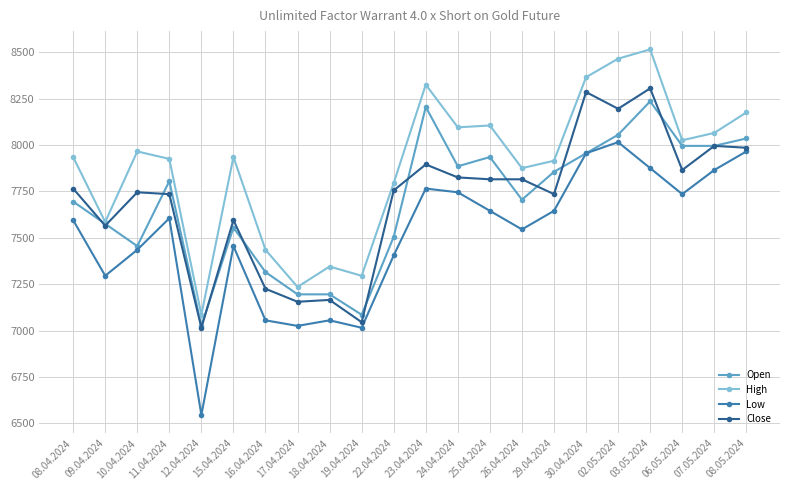

True or false: High and Low intersect in this chart.

False